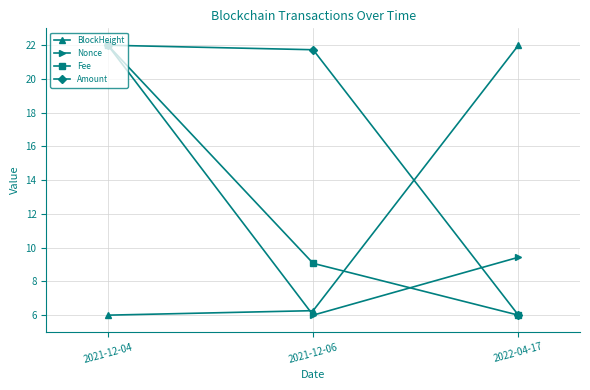

What is the spread (max minus min) of values at 2022-04-17?

16.0